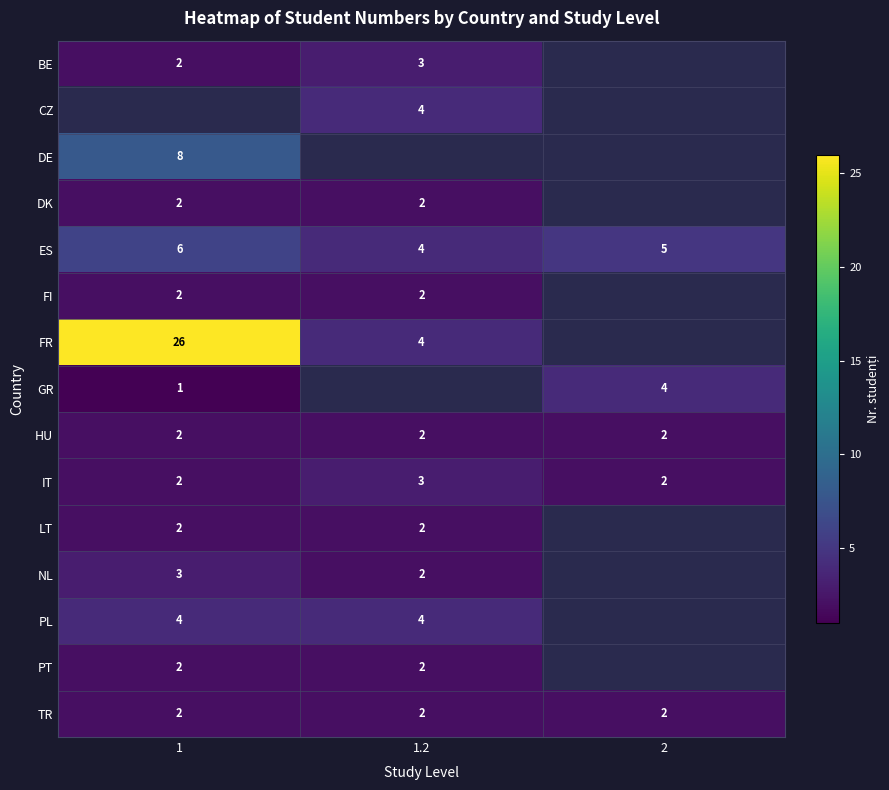

What is the sum of the IT values at 2 and 1?

4